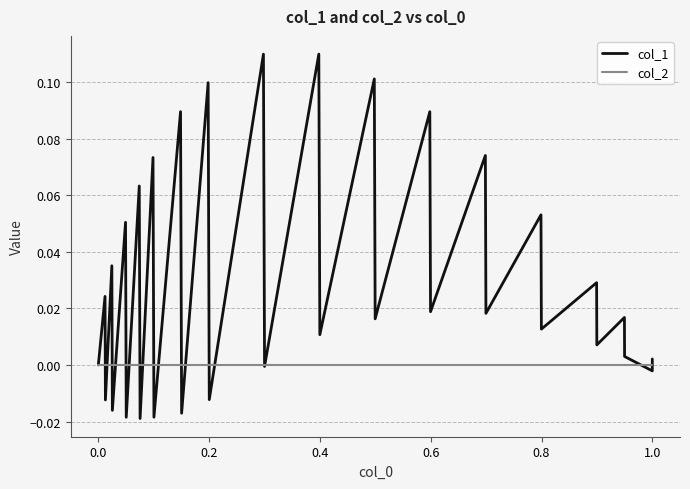

True or false: col_1 and col_2 cross at least once.

True